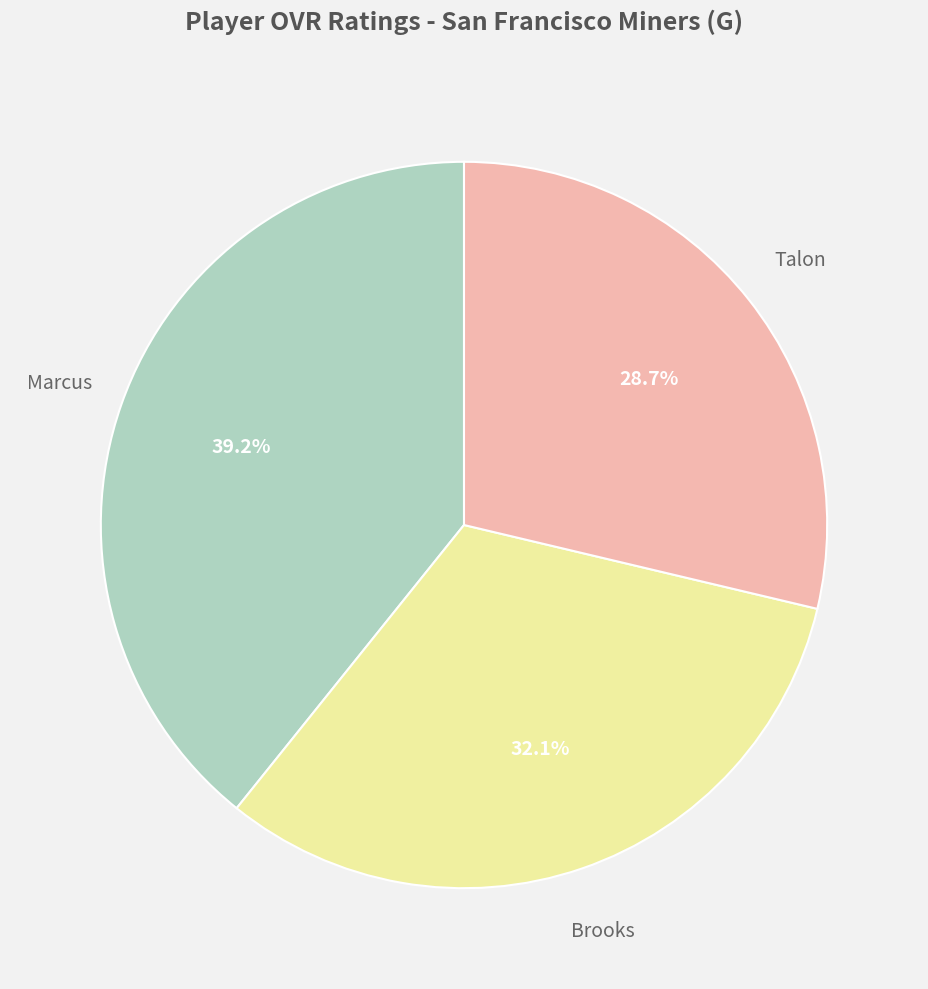

Does any single category account for the majority?

No